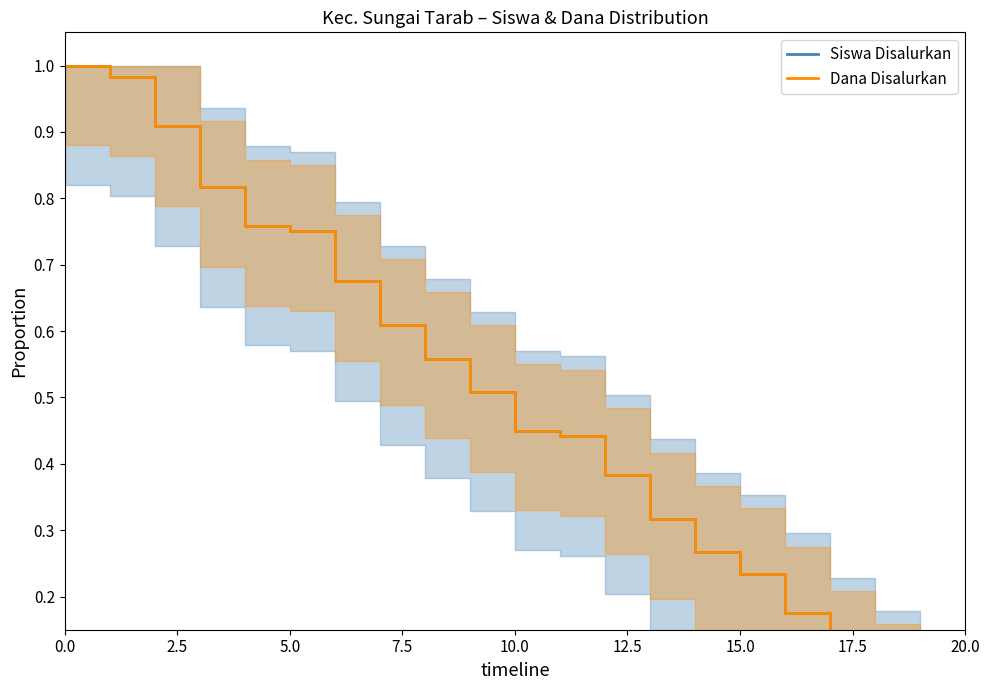

True or false: Dana Disalurkan and Siswa Disalurkan cross at least once.

False